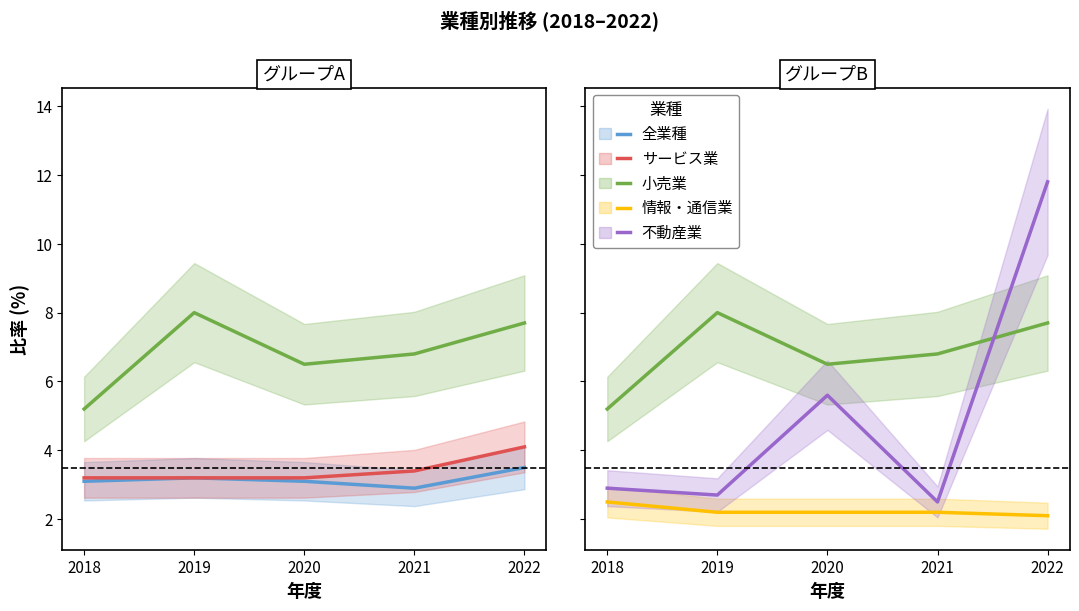

Is the value of 情報・通信業 at 2022 greater than the value of 不動産業 at 2022?

No